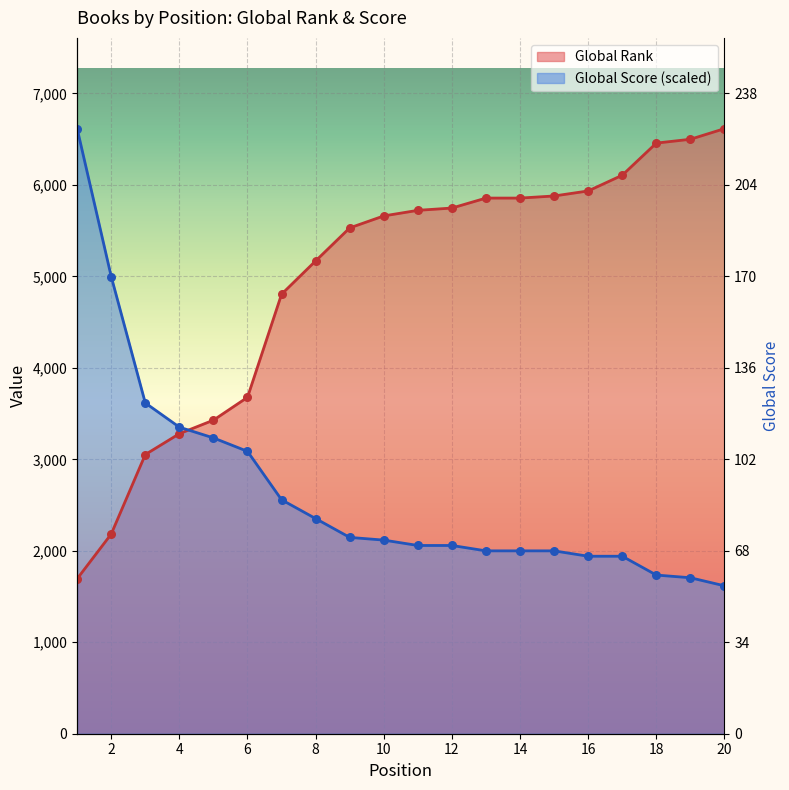

Which series has the largest Y range (max minus min)?

Global Score